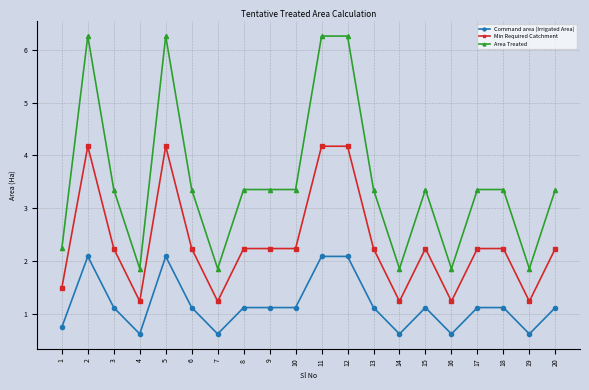

Rank the series by their maximum value, from highest to lowest.

Area Treated, Min Required Catchment, Command area (Irrigated Area)